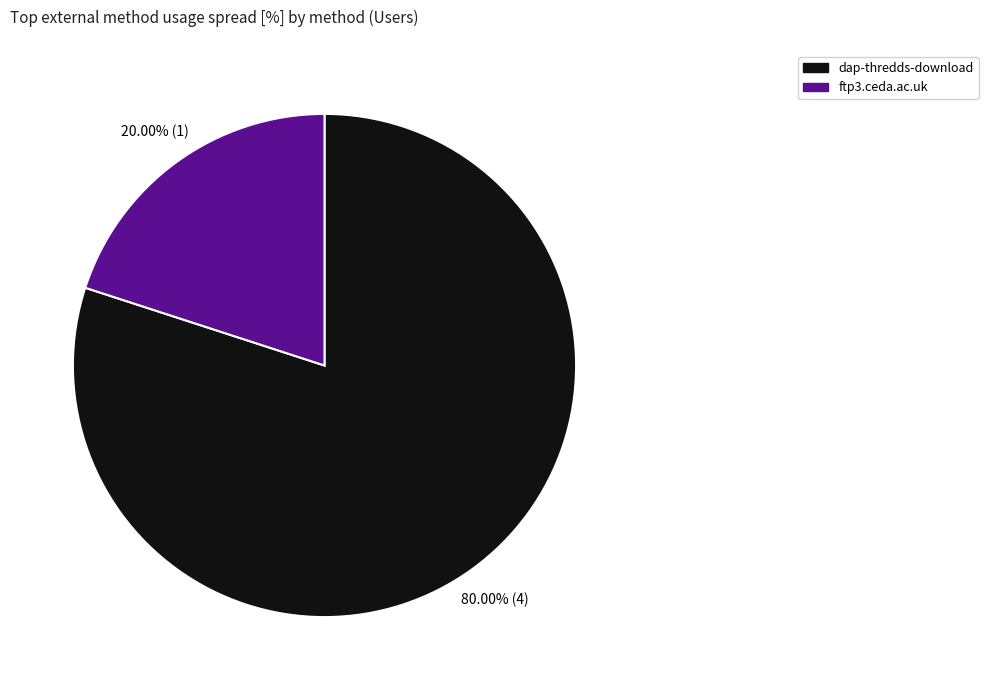

Which category has the smallest portion of the pie?

ftp3.ceda.ac.uk